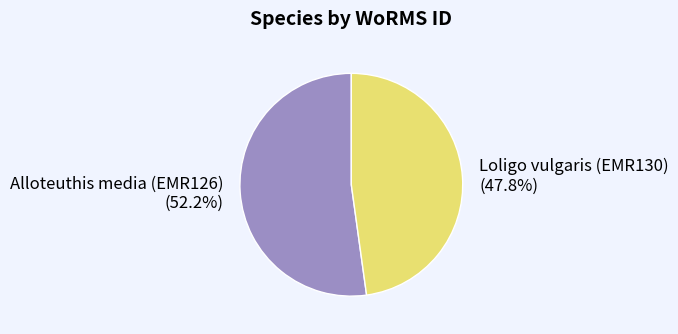

Is Alloteuthis media (EMR126) the majority of the pie?

Yes